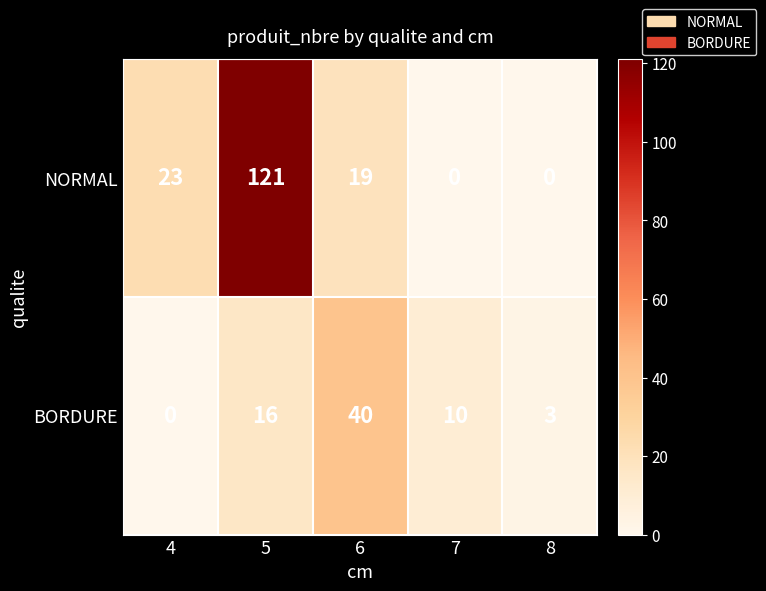

List the series in order of their overall mean, lowest first.

BORDURE, NORMAL